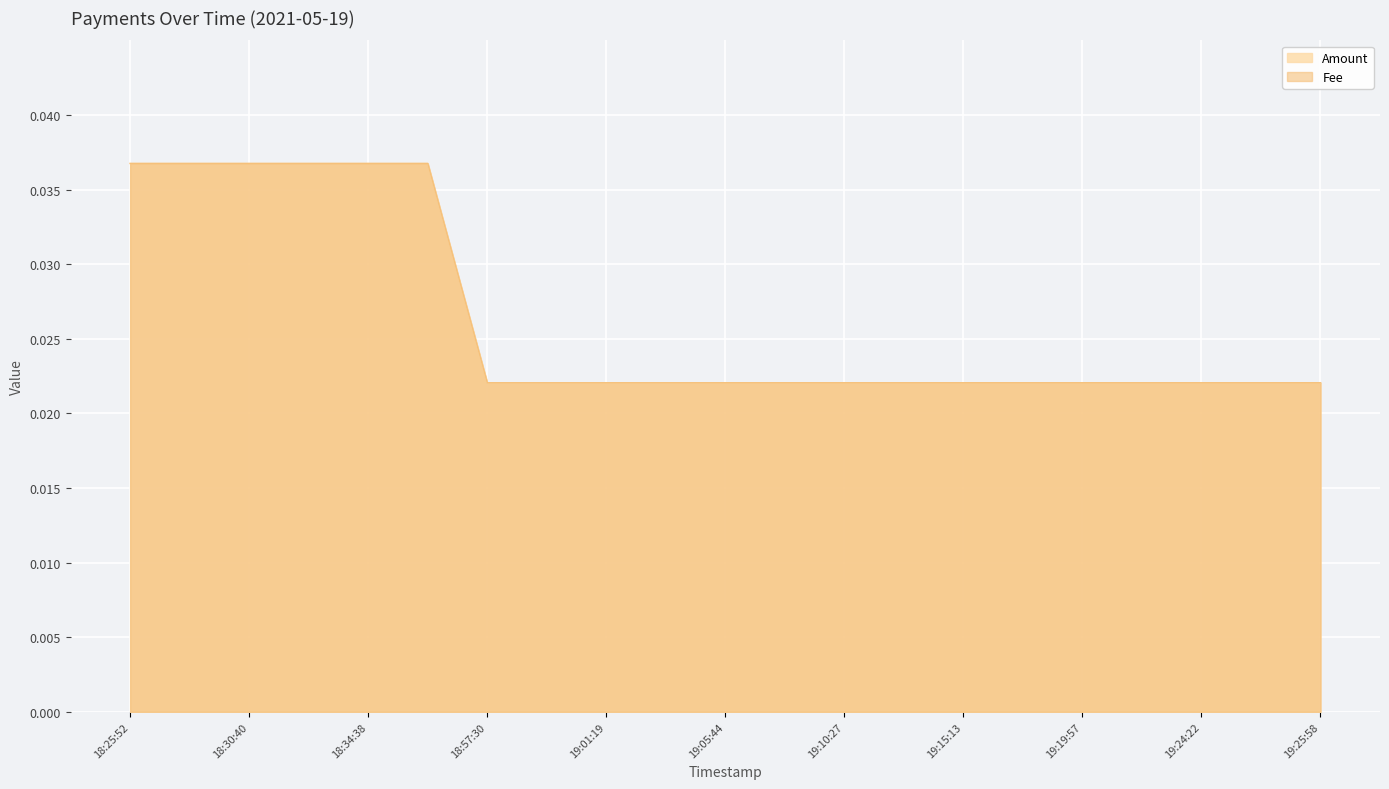

At which label is Amount closest to 0?

18:57:30